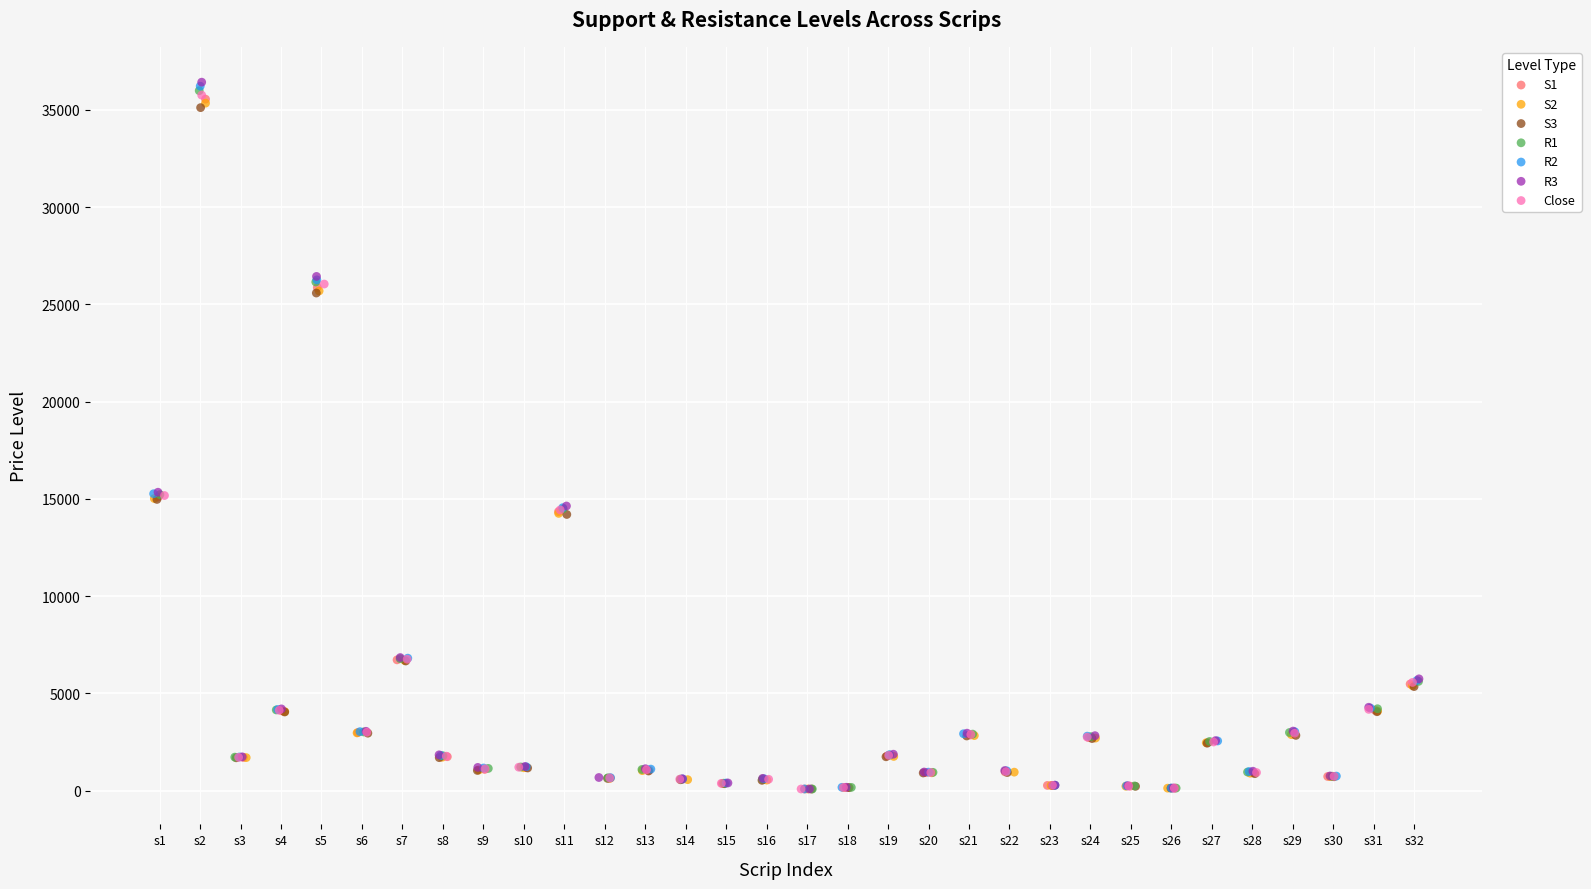

Which series has the widest spread of Y values?

R3